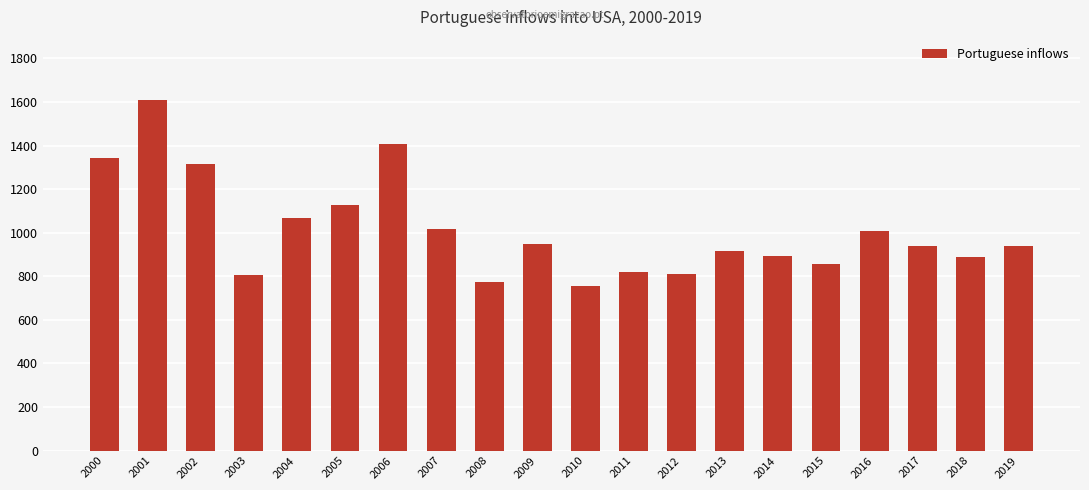

The value at 2013 is 918. True or false?

True